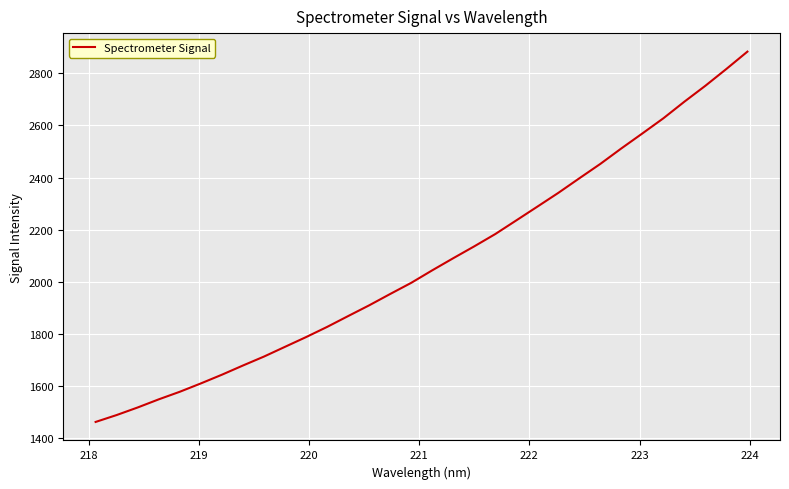

What is the maximum value shown in the chart?

2882.7